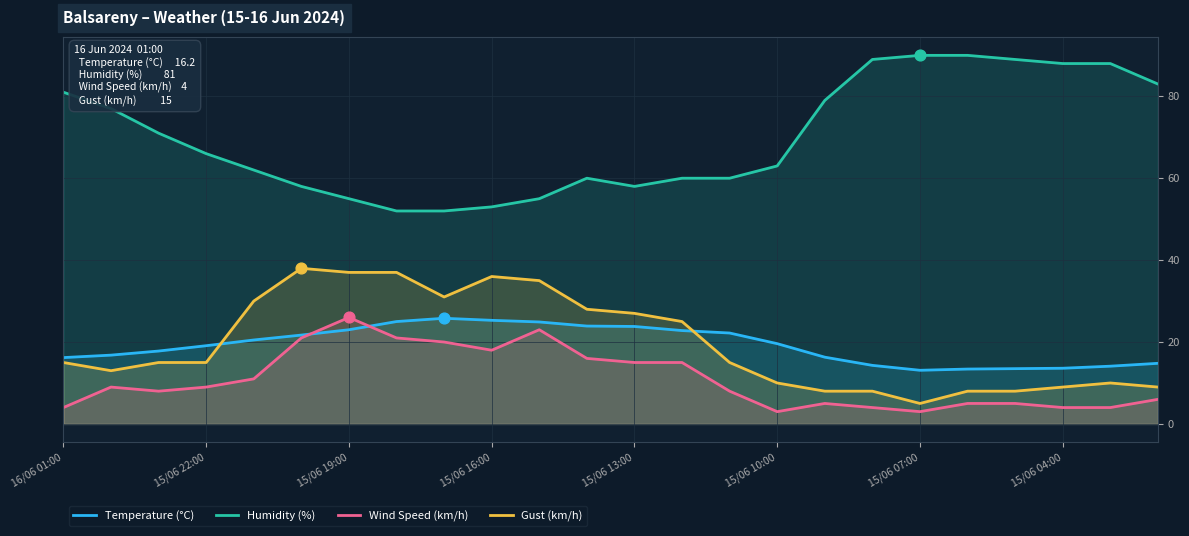

Is the value of Humidity (%) at 23 greater than the value of Wind Speed (km/h) at 8?

Yes